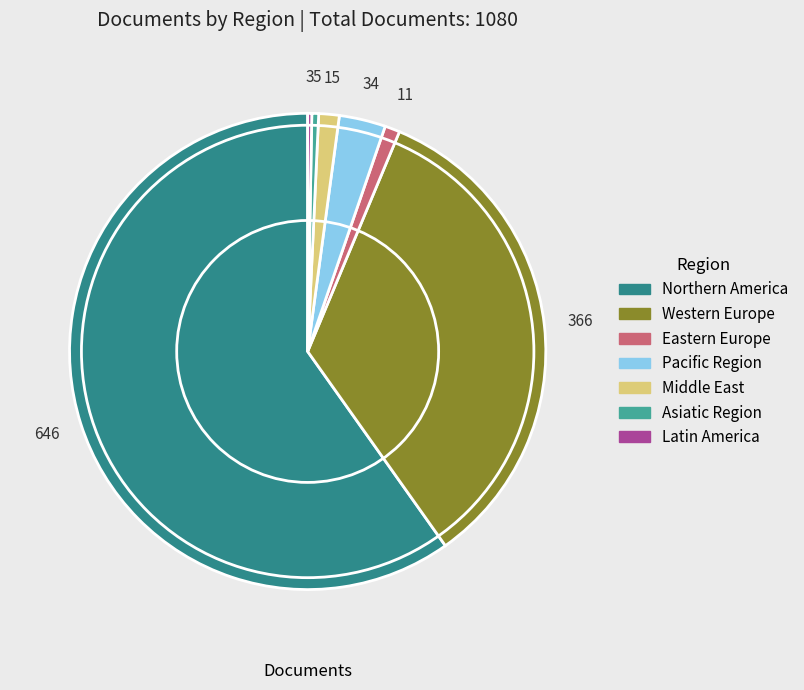

Does any single category account for the majority?

Yes